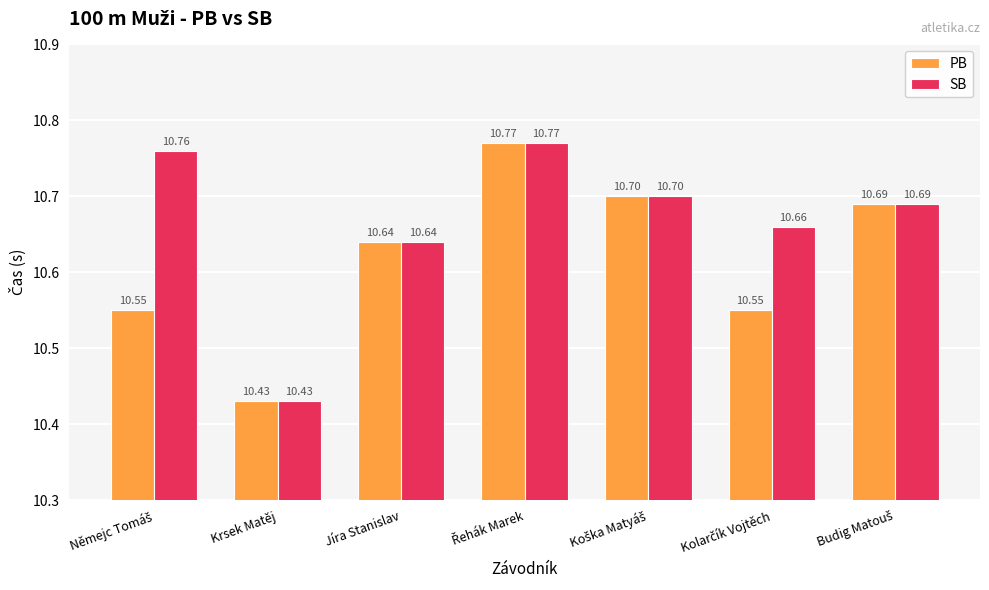

What is the average value of the PB series?

10.6